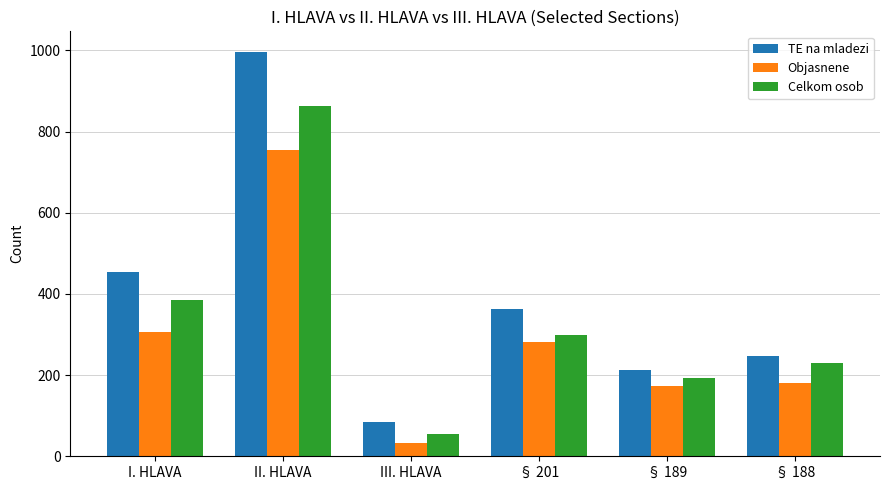

Where is TE na mladezi nearest to the value 541?

I. HLAVA